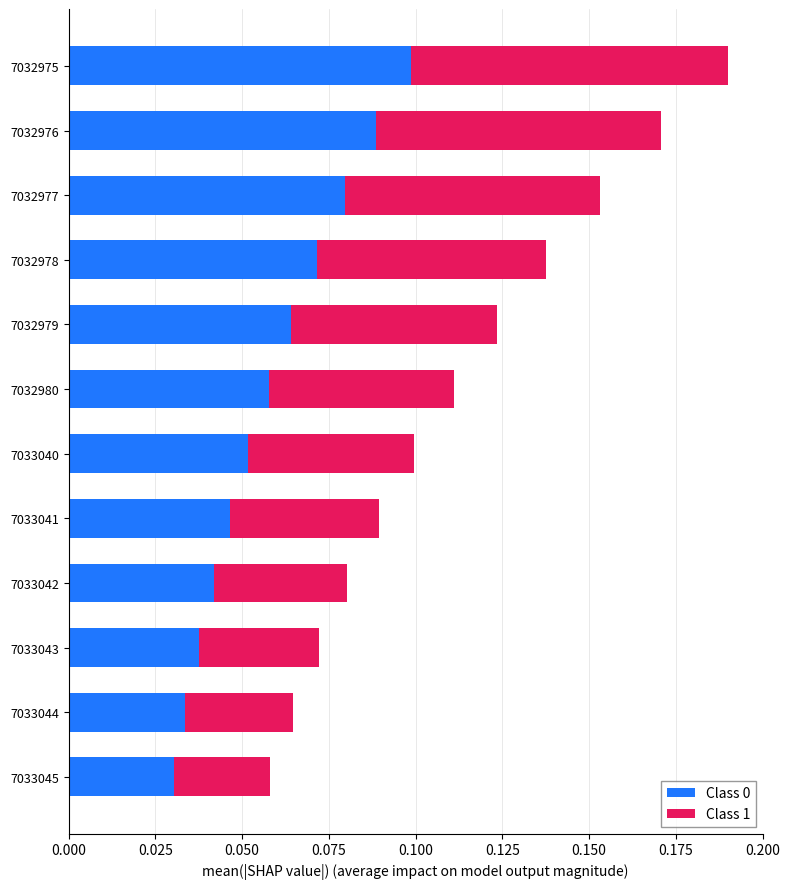

At which category is the sum across all series the highest?

7032975